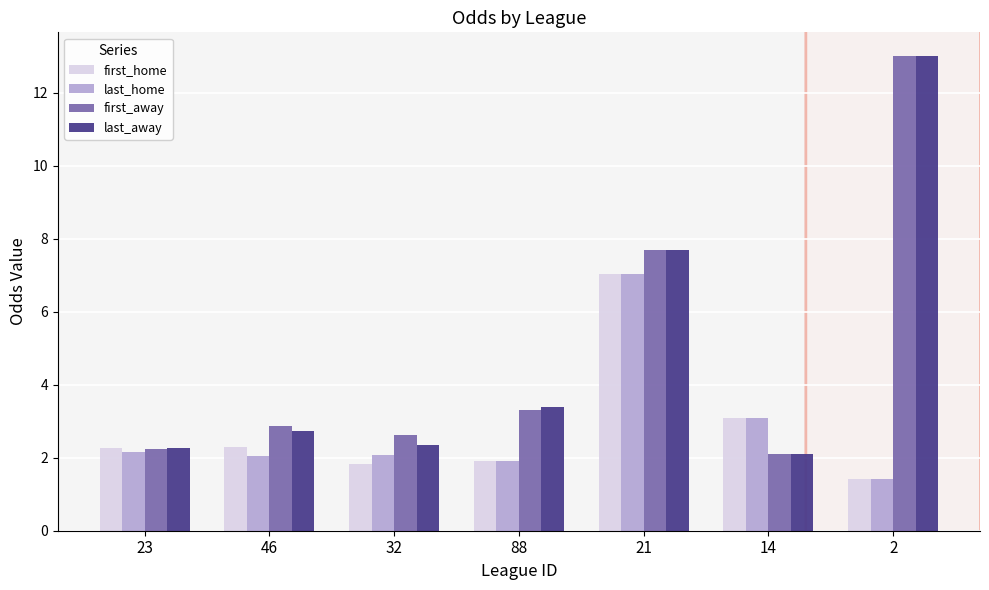

At which label does last_home reach its peak?

21